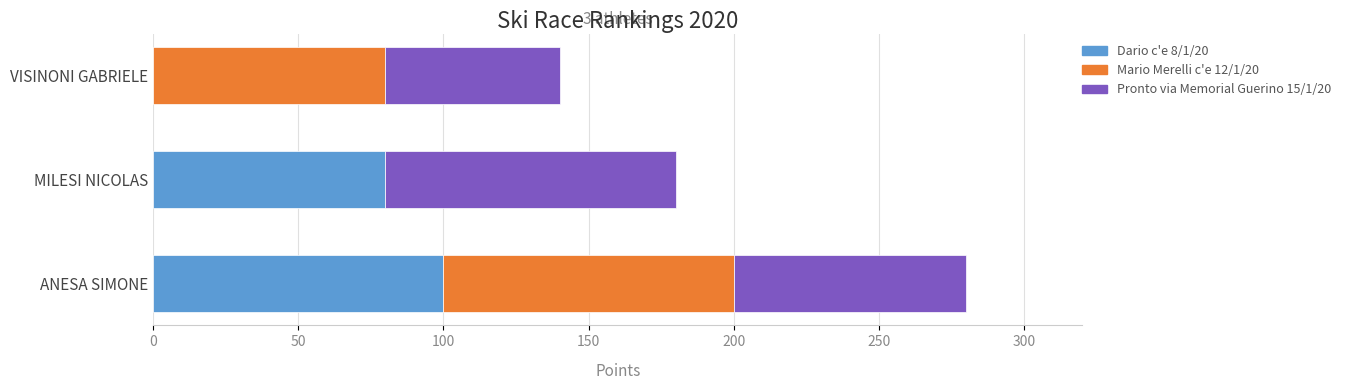

The value of Dario c'e 8/1/20 at VISINONI GABRIELE is 0. True or false?

True